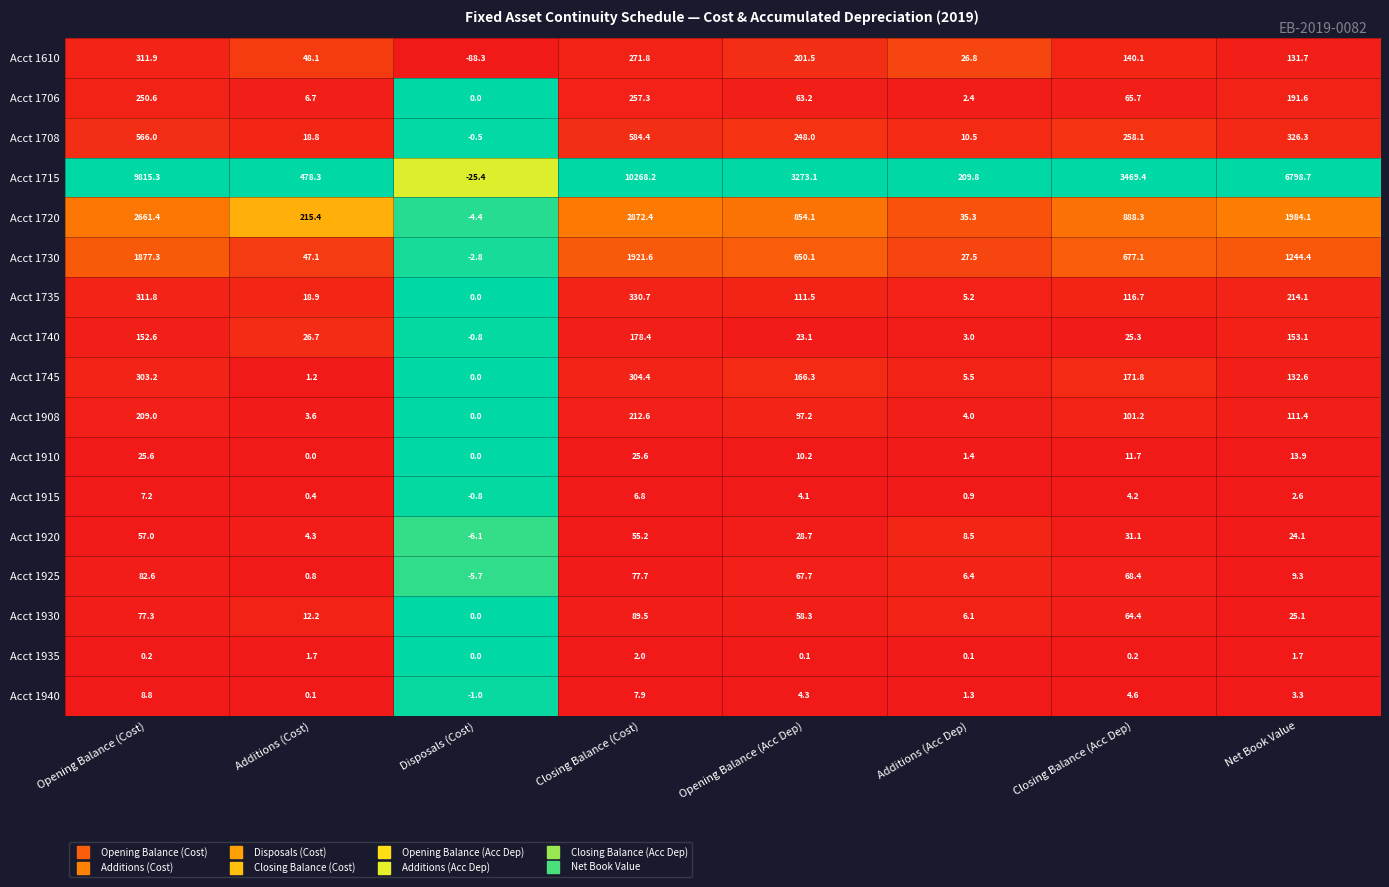

Is the value of Acct 1908 at Opening Balance (Acc Dep) greater than the value of Acct 1930 at Opening Balance (Cost)?

Yes